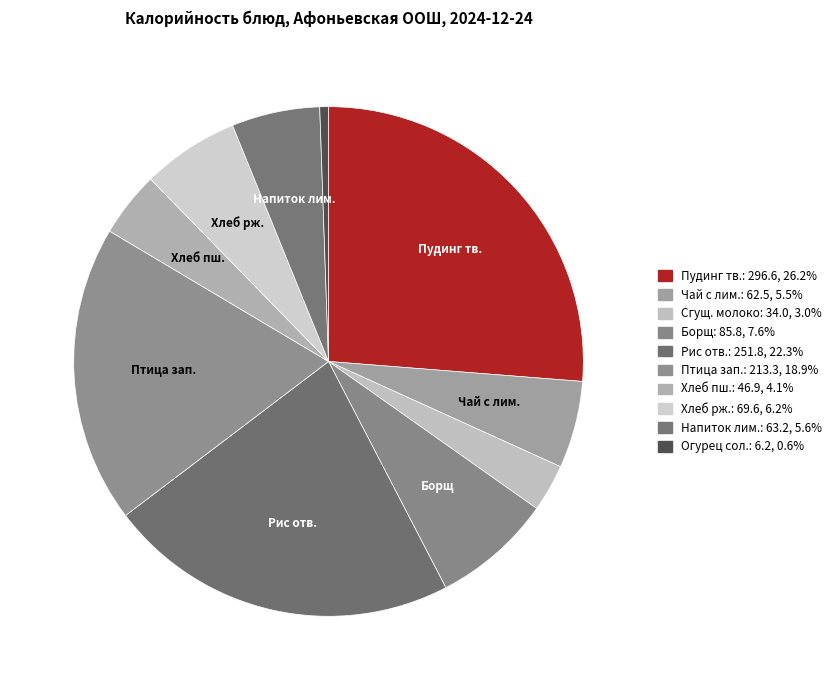

To the nearest percent, what is the average slice percentage?

10%